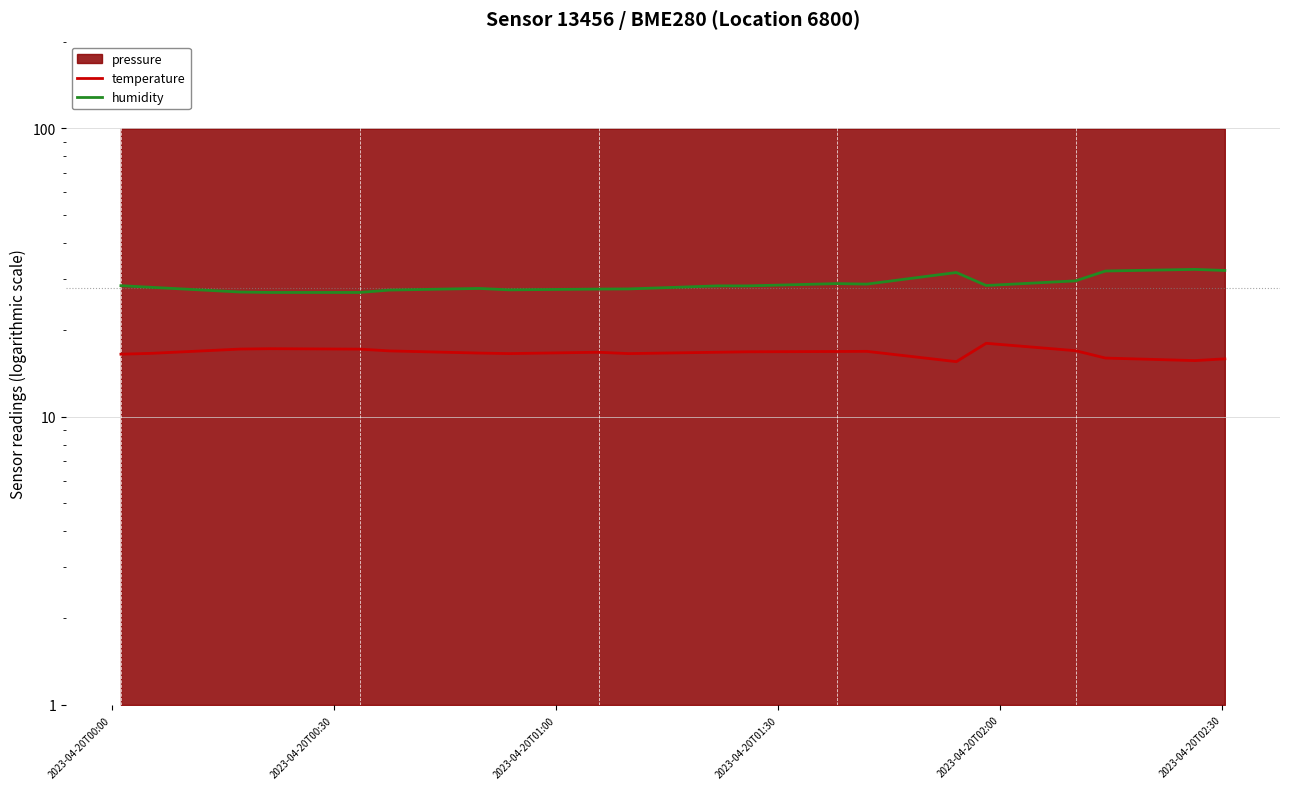

Reading right to left, list all the values displayed in this chart.

temperature: 15.9	15.7	16.0	16.9	18.0	15.5	16.9	16.8	16.8	16.7	16.6	16.7	16.6	16.6	16.9	17.1	17.2	17.2	16.6	16.5
humidity: 32.1	32.4	32.0	29.6	28.5	31.6	28.8	28.9	28.4	28.4	27.7	27.7	27.5	27.9	27.5	27.0	27.0	27.1	28.1	28.5